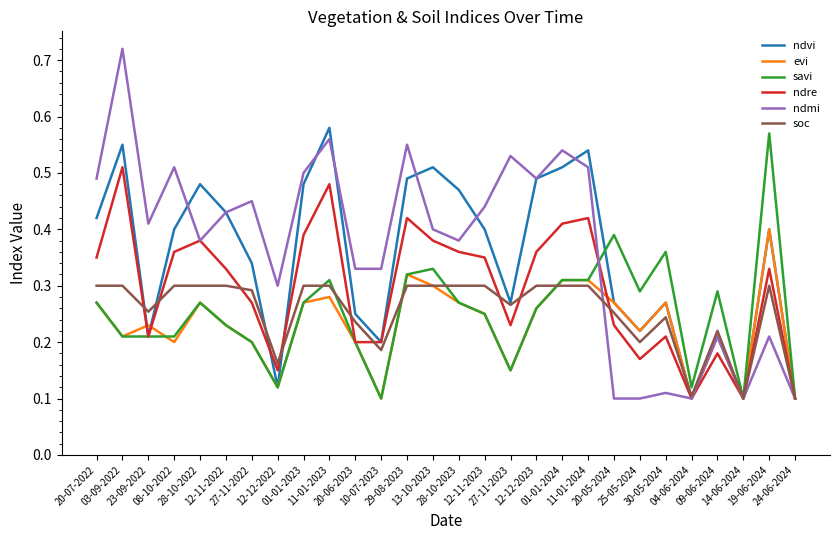

Which series has the largest range (max minus min)?

ndmi